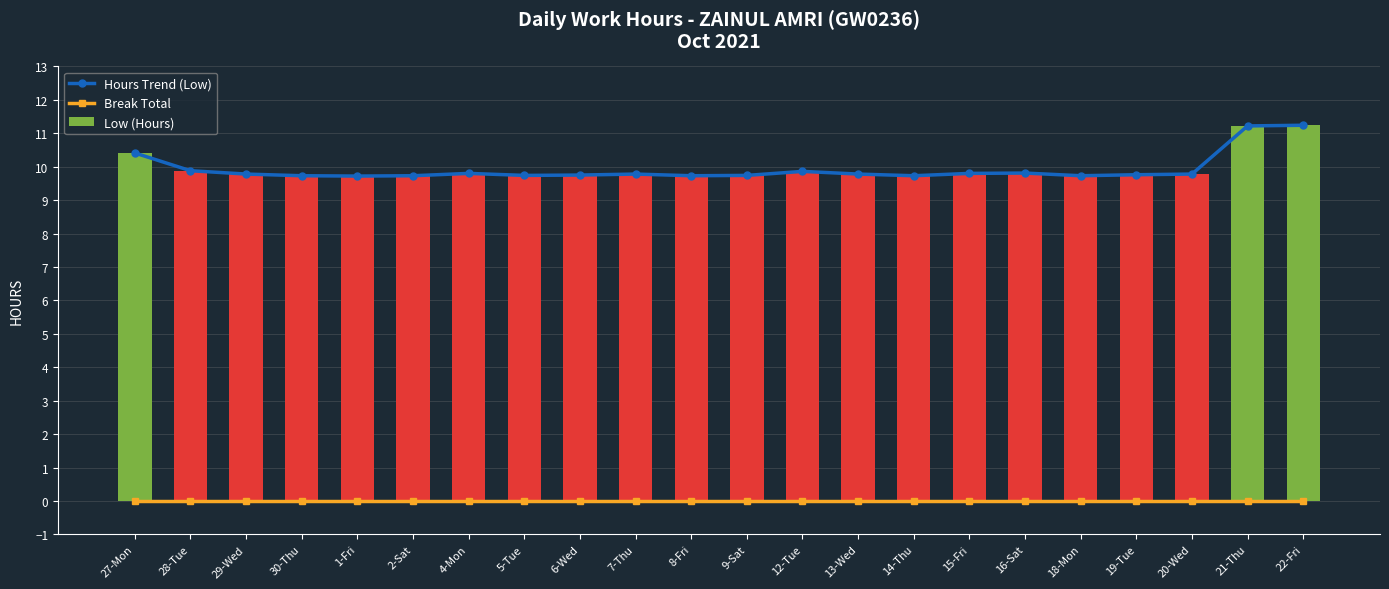

Reading left to right, list all the values displayed in this chart.

Hours Trend (Low): 10.4	9.9	9.8	9.7	9.7	9.7	9.8	9.7	9.8	9.8	9.7	9.7	9.9	9.8	9.7	9.8	9.8	9.7	9.8	9.8	11.2	11.2
Break Total: 0.0	0.0	0.0	0.0	0.0	0.0	0.0	0.0	0.0	0.0	0.0	0.0	0.0	0.0	0.0	0.0	0.0	0.0	0.0	0.0	0.0	0.0
Low (Hours): 10.4	9.9	9.8	9.7	9.7	9.7	9.8	9.7	9.8	9.8	9.7	9.7	9.9	9.8	9.7	9.8	9.8	9.7	9.8	9.8	11.2	11.2